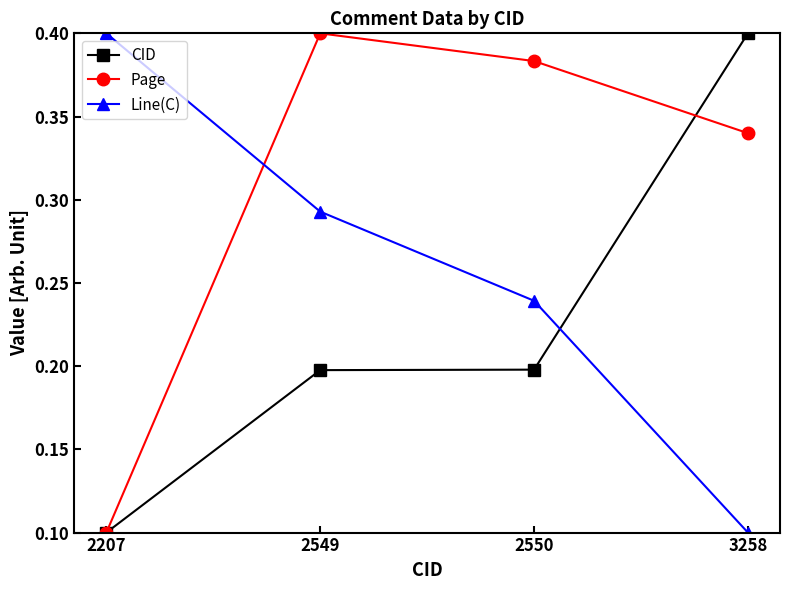

The value of CID at 3258 is 0.4. True or false?

True